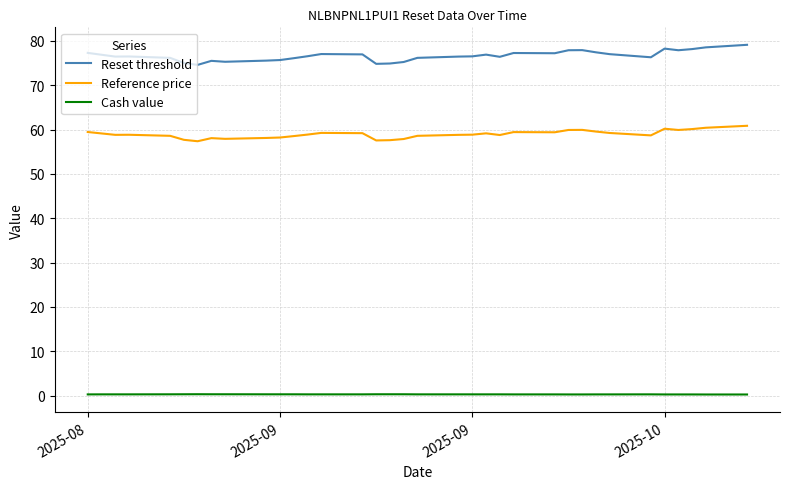

What is the maximum value for Cash value?

0.3